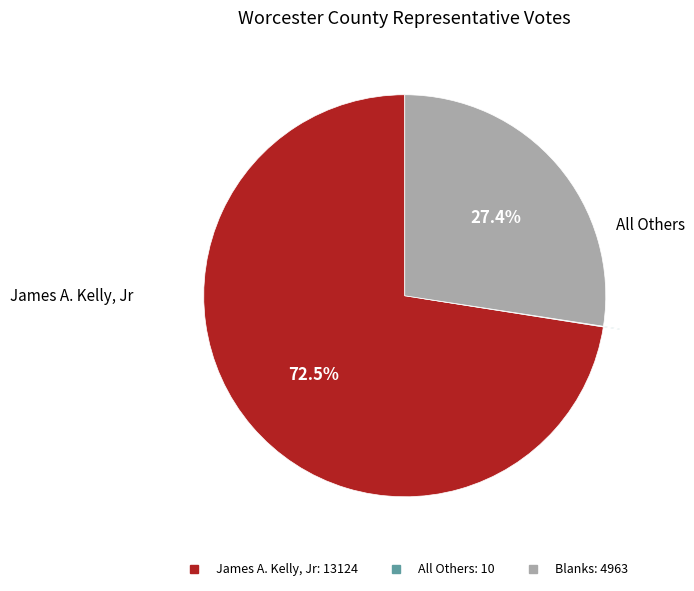

To the nearest percent, what is the combined percentage of Blanks and James A. Kelly, Jr?

100%